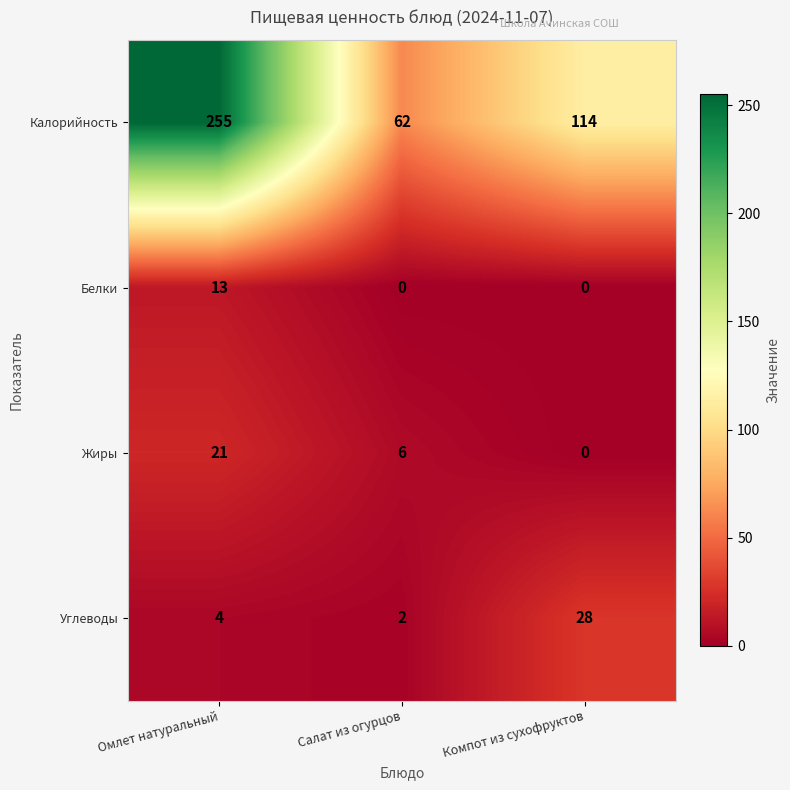

At which category is the sum across all series the highest?

Омлет натуральный